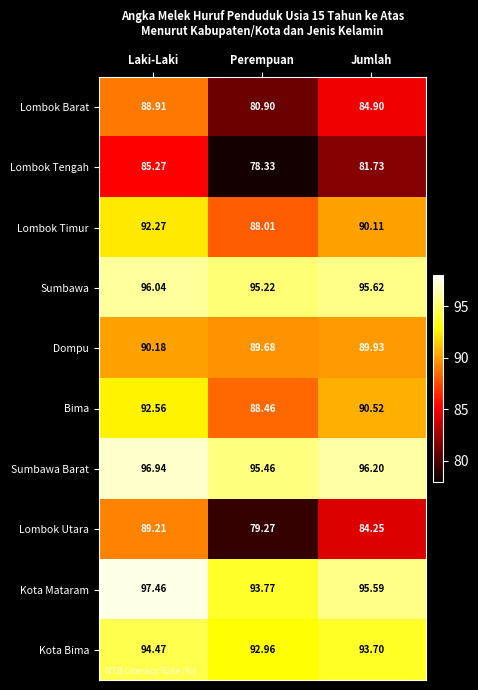

Which category has the highest value across all series?

Laki-Laki